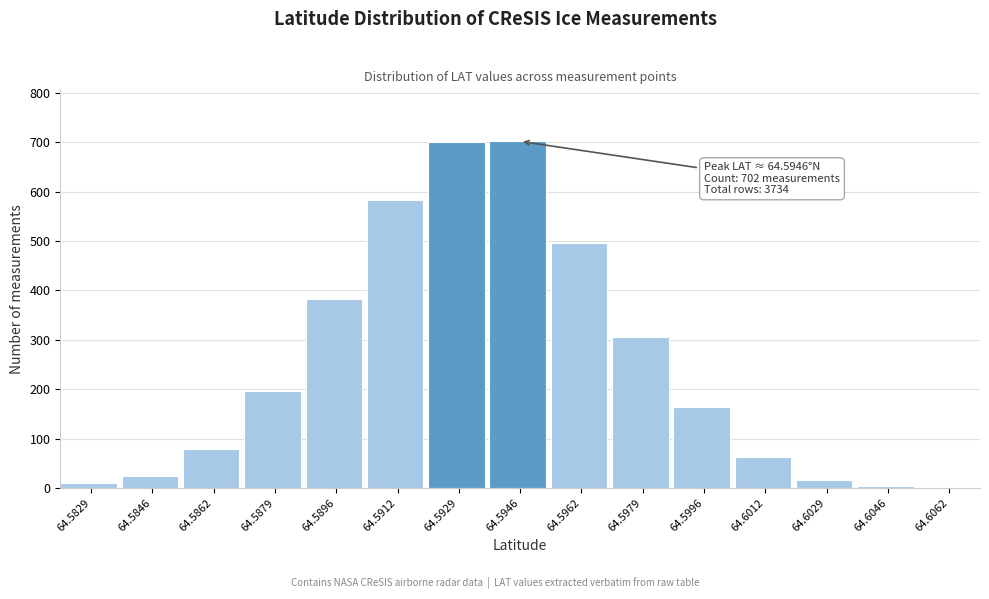

What is the sum of all values?

3734